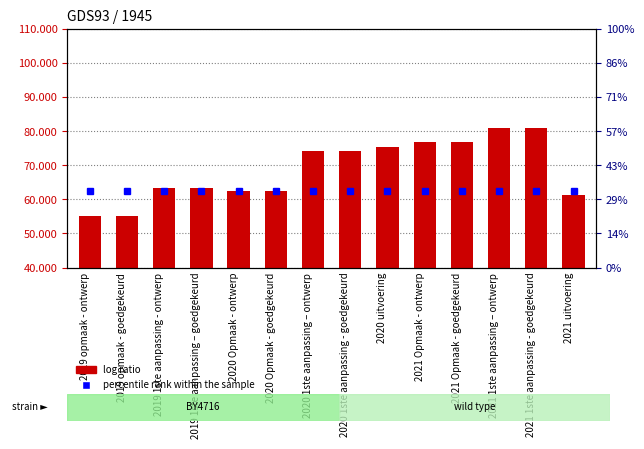

True or false: the data shows 22626 at 2020 1ste aanpassing – ontwerp.

False